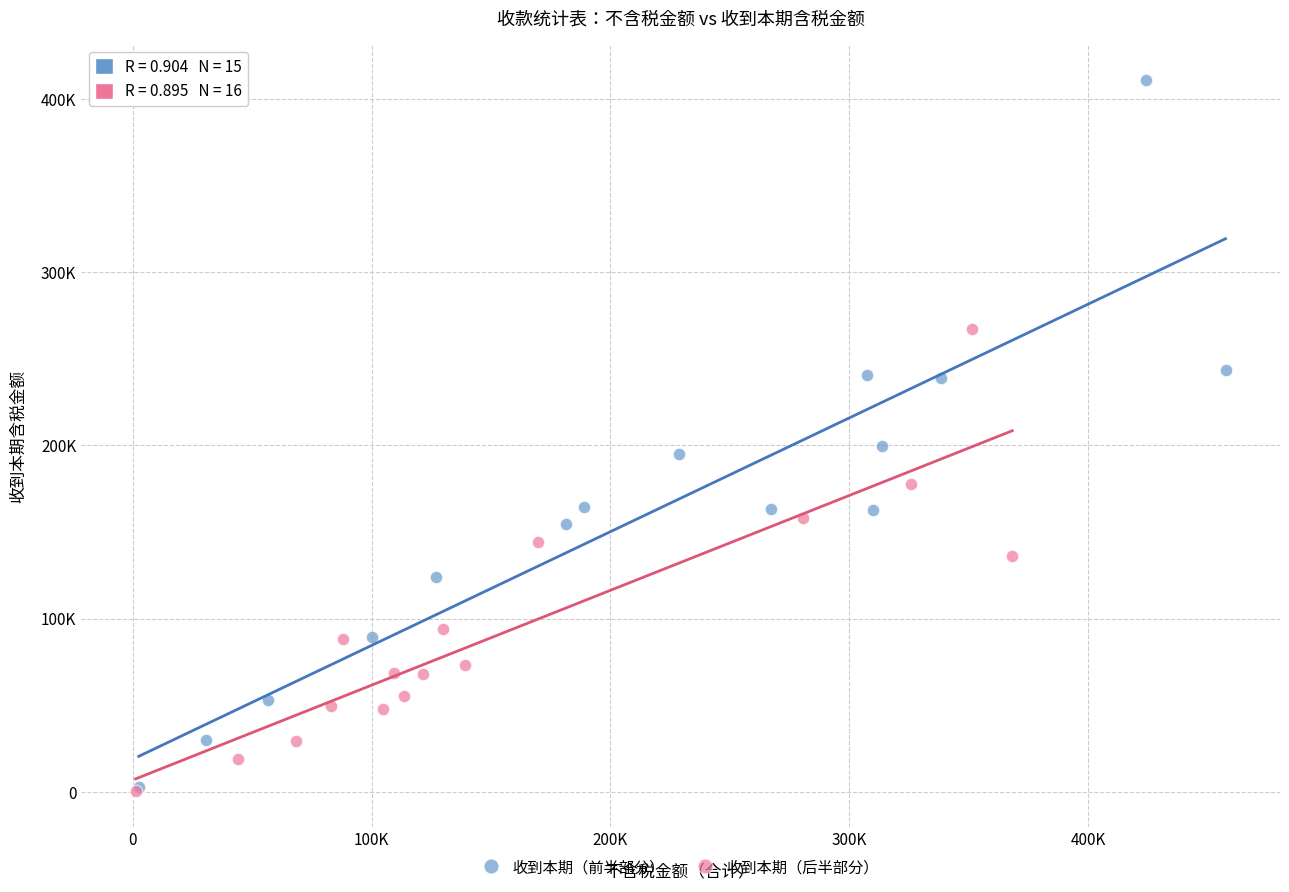

Which series has the largest Y range (max minus min)?

收到本期（前半部分）